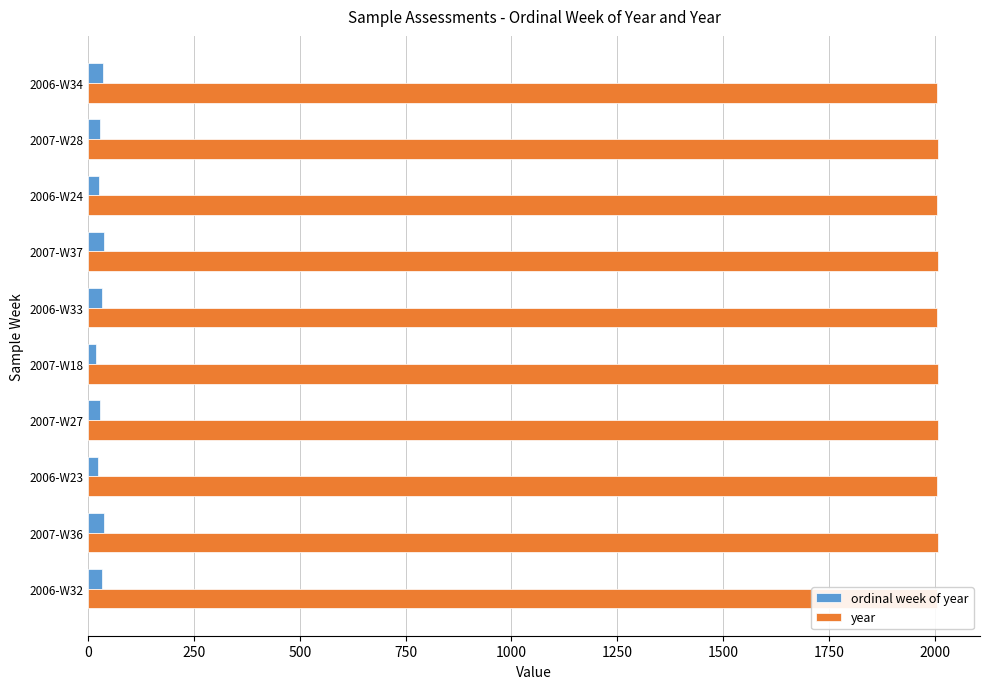

Which series has the largest range (max minus min)?

ordinal week of year